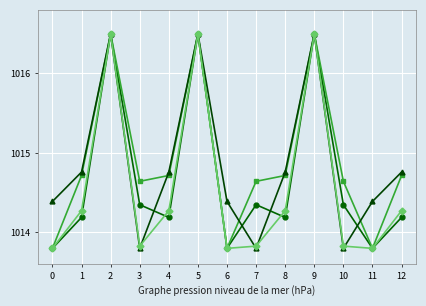

What is the spread (max minus min) of values at 6?

0.6